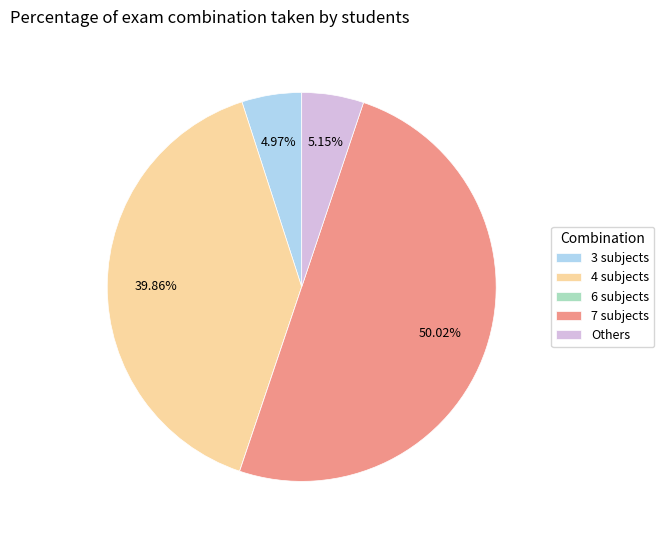

Which slice represents more than half of the pie?

7 subjects